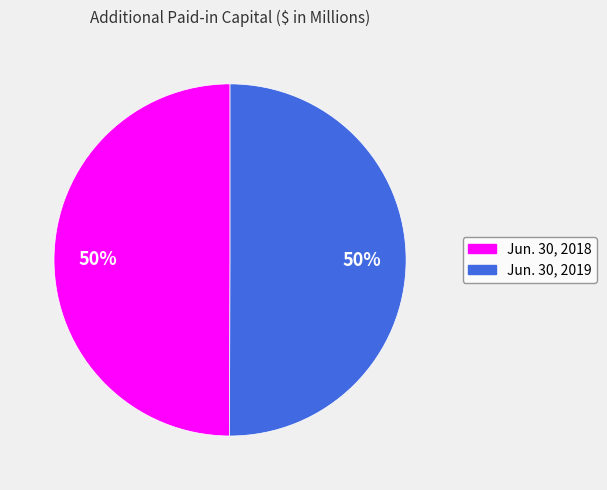

Do Jun. 30, 2018 and Jun. 30, 2019 together represent more than half of the pie?

Yes